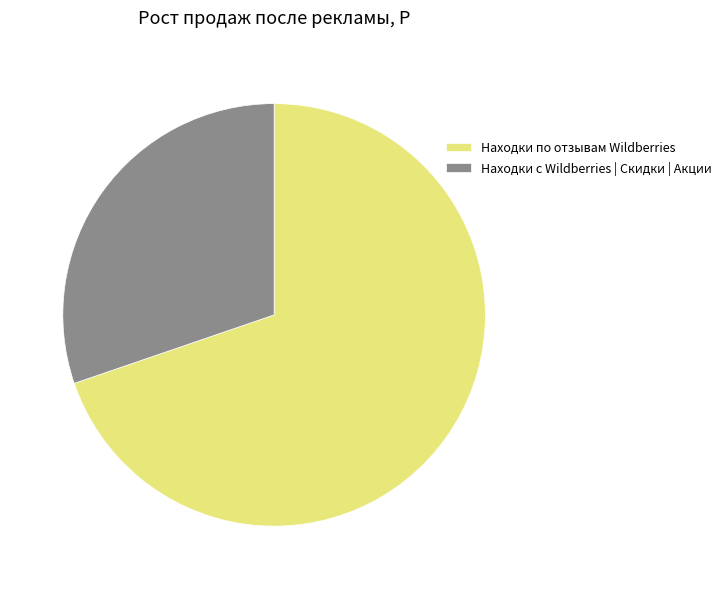

Is there a majority slice in this chart?

Yes